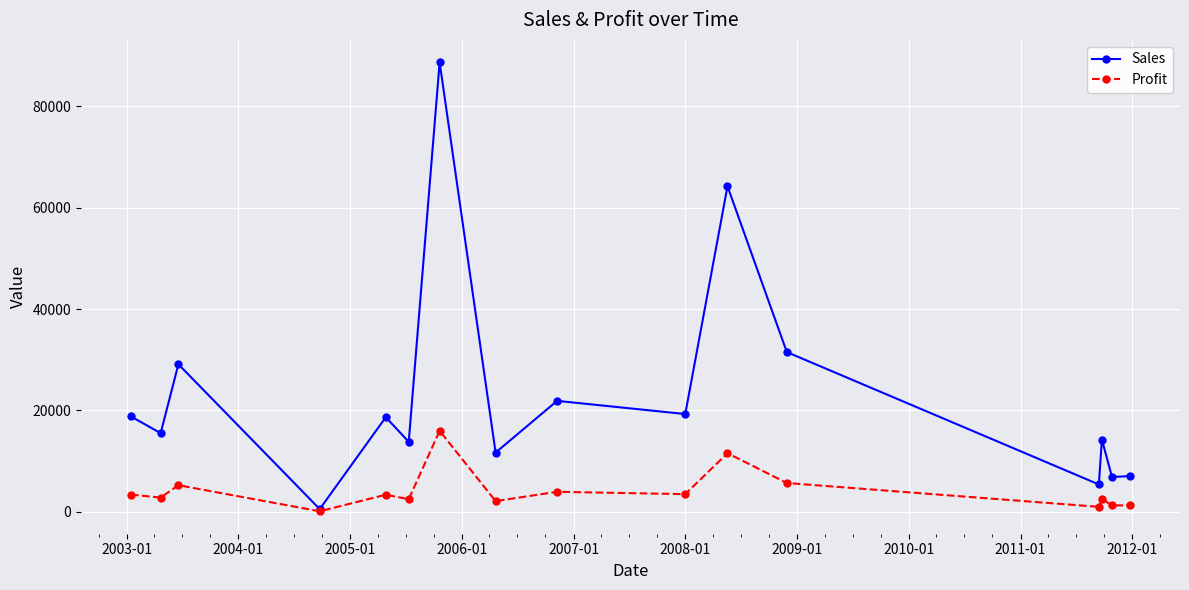

What is the greatest value displayed?

88713.9